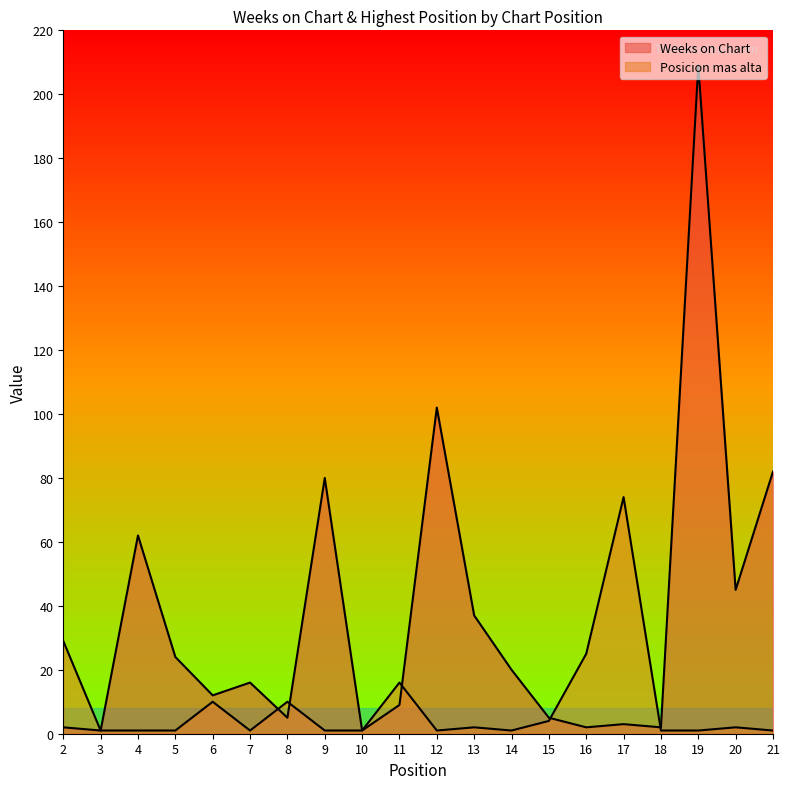

How many intersections are there between Posicion mas alta and Weeks on Chart?

5